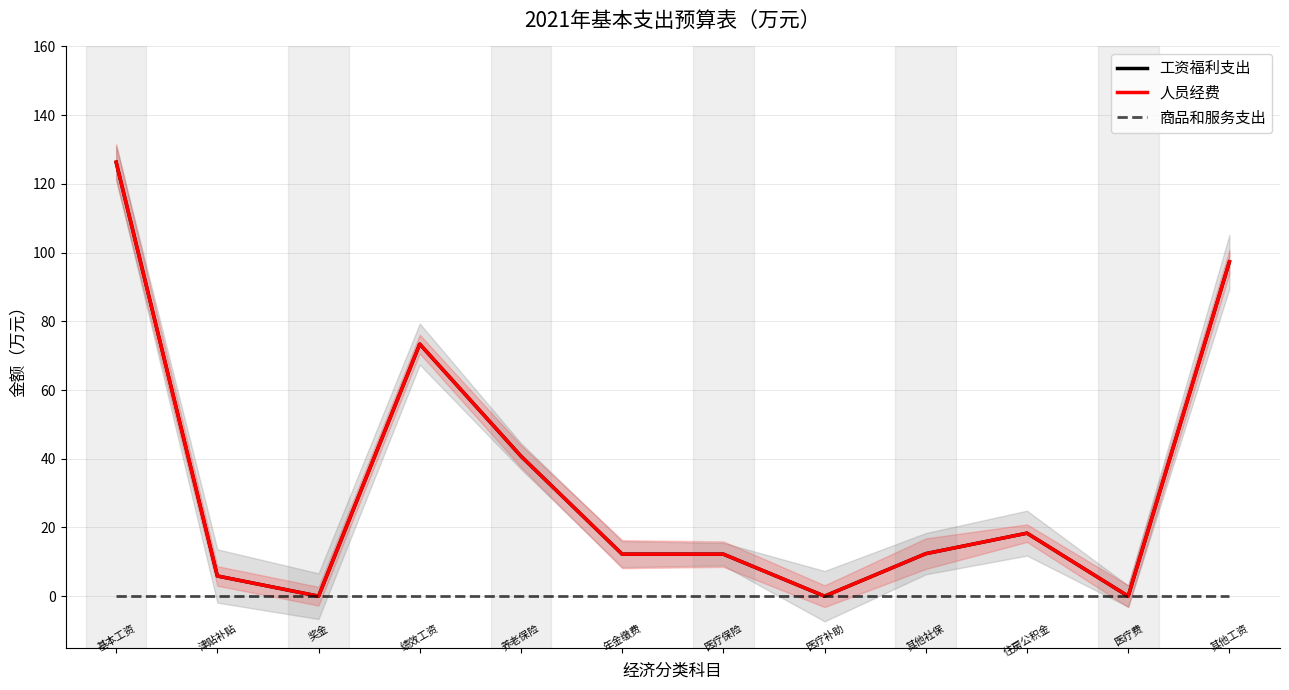

Reading right to left, list all the values displayed in this chart.

工资福利支出: 97.3	0.0	18.3	12.4	0.0	12.2	12.2	40.8	73.4	0.0	5.9	126.3
人员经费: 97.3	0.0	18.3	12.4	0.0	12.2	12.2	40.8	73.4	0.0	5.9	126.3
商品和服务支出: 0.0	0.0	0.0	0.0	0.0	0.0	0.0	0.0	0.0	0.0	0.0	0.0